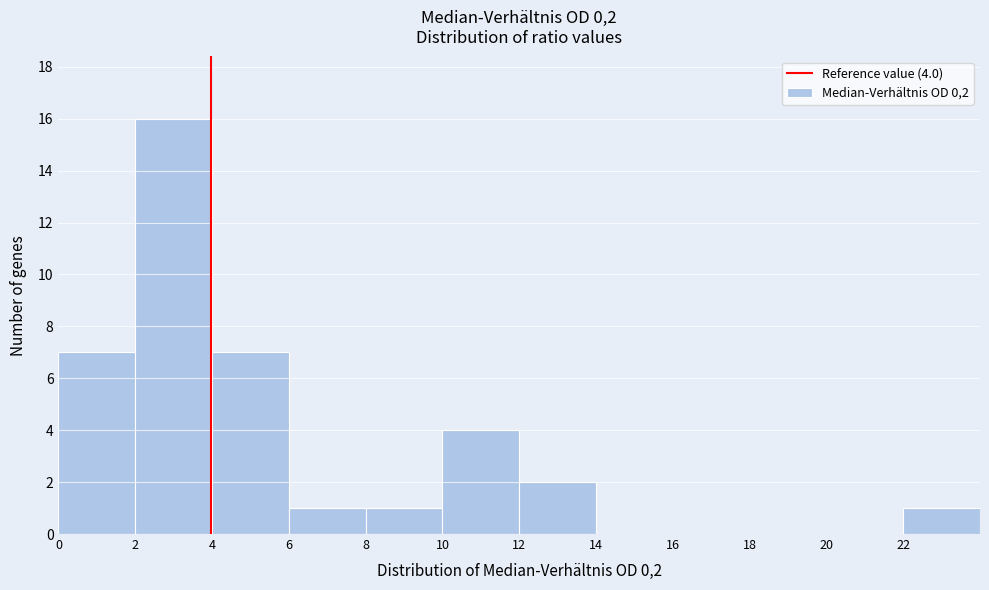

Over which range of the x-axis is the bar tallest?

2 to 4